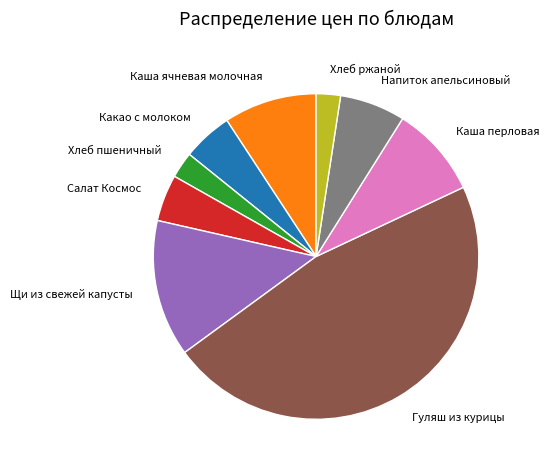

How many slices are in this pie chart?

9